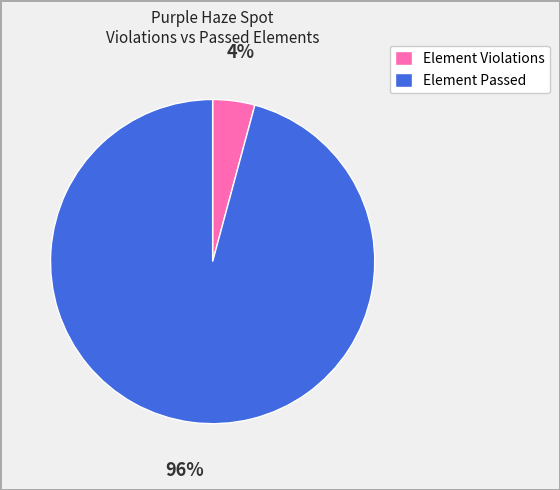

True or false: Element Passed accounts for 90% of the total.

False